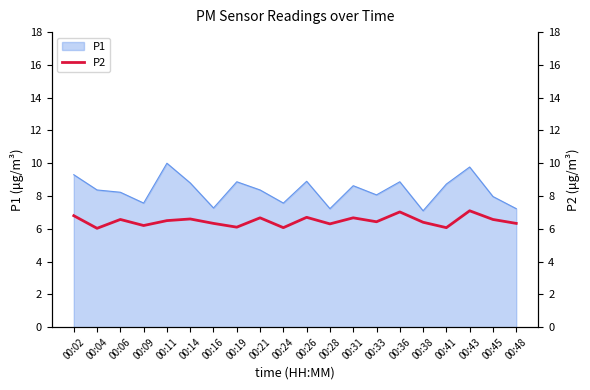

Is it true that the value at 00:02 is 1.5?

False